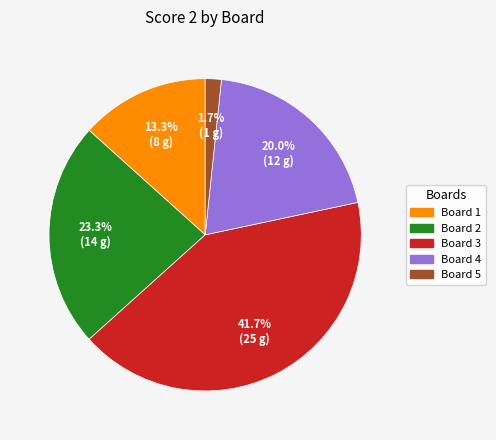

Is there a majority slice in this chart?

No